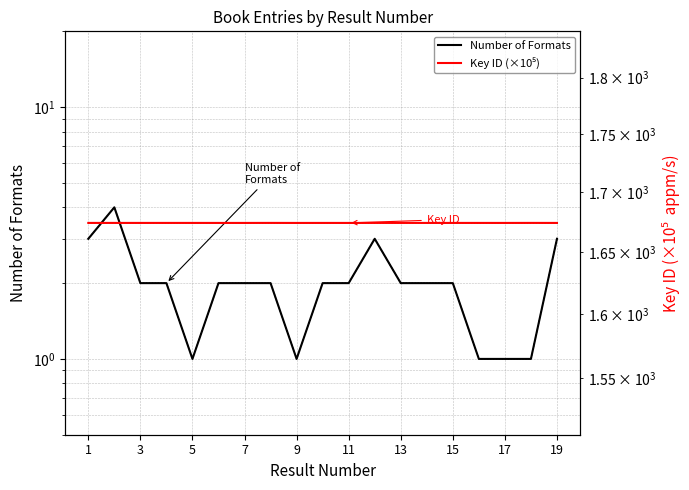

What value does the Key ID (dotted) series have at 15?

1674.4